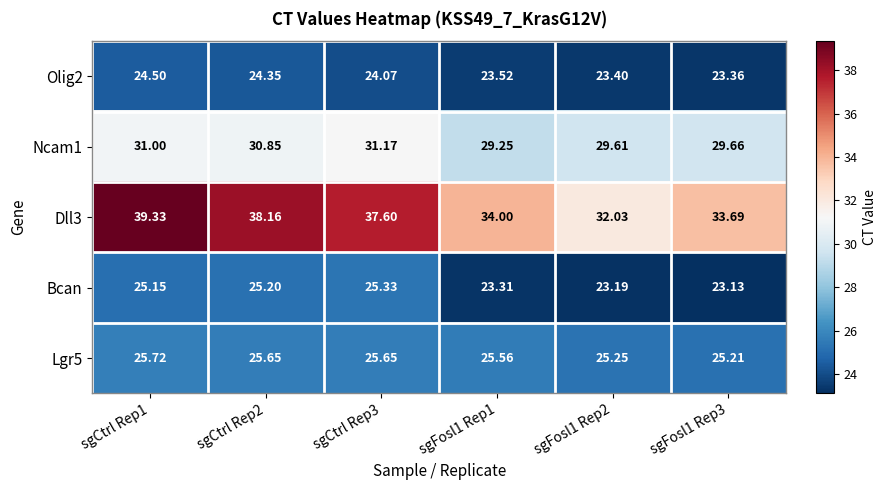

How many values in the Ncam1 series are below 30?

3